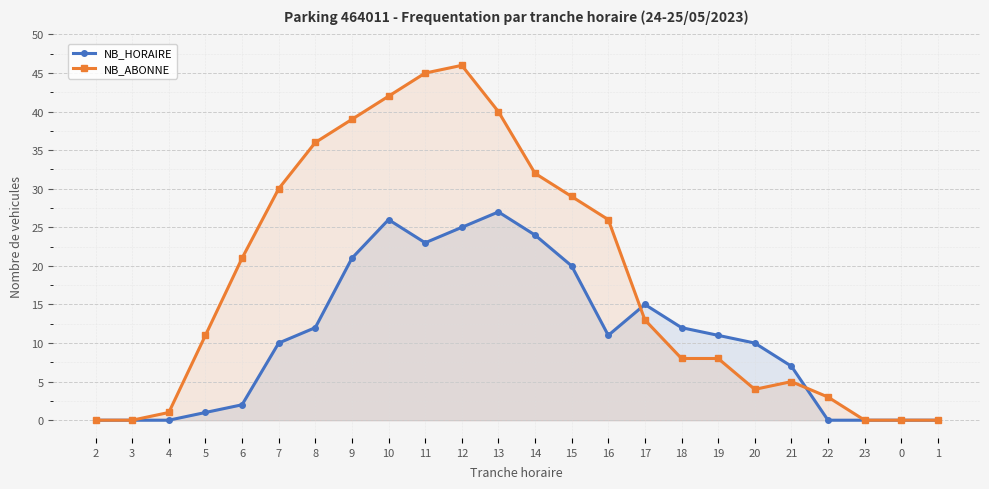

How many lines are shown in the chart?

2